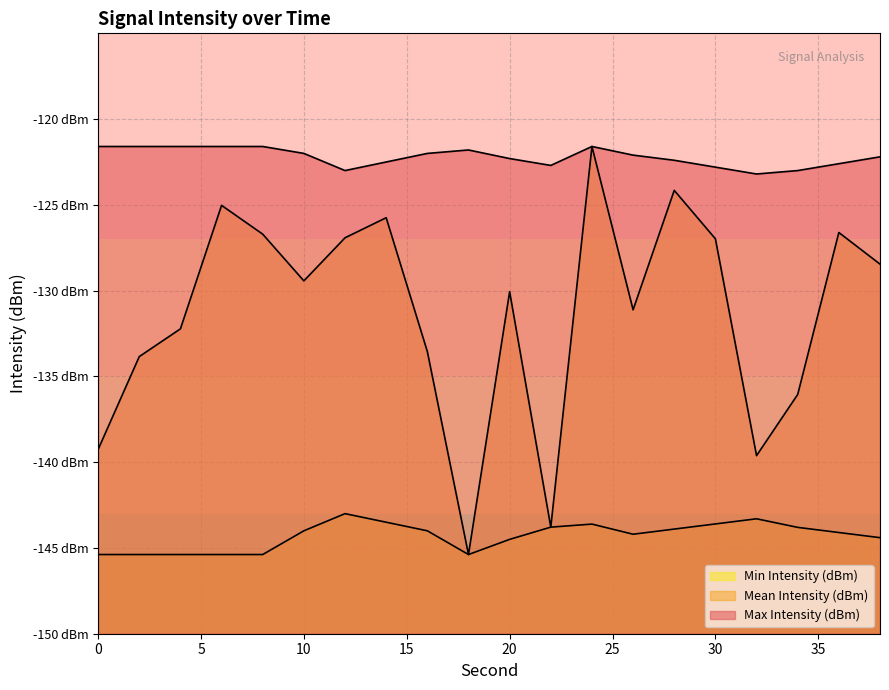

At which label does Max Intensity (dBm) reach its minimum?

32